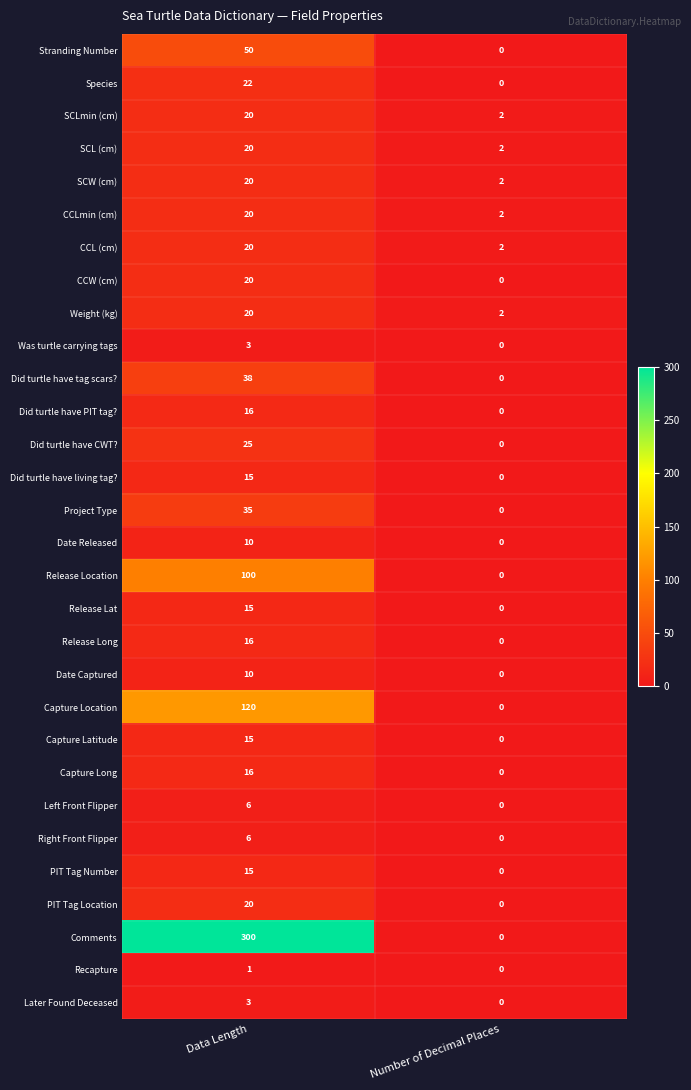

What is the total value across all series at Data Length?

997